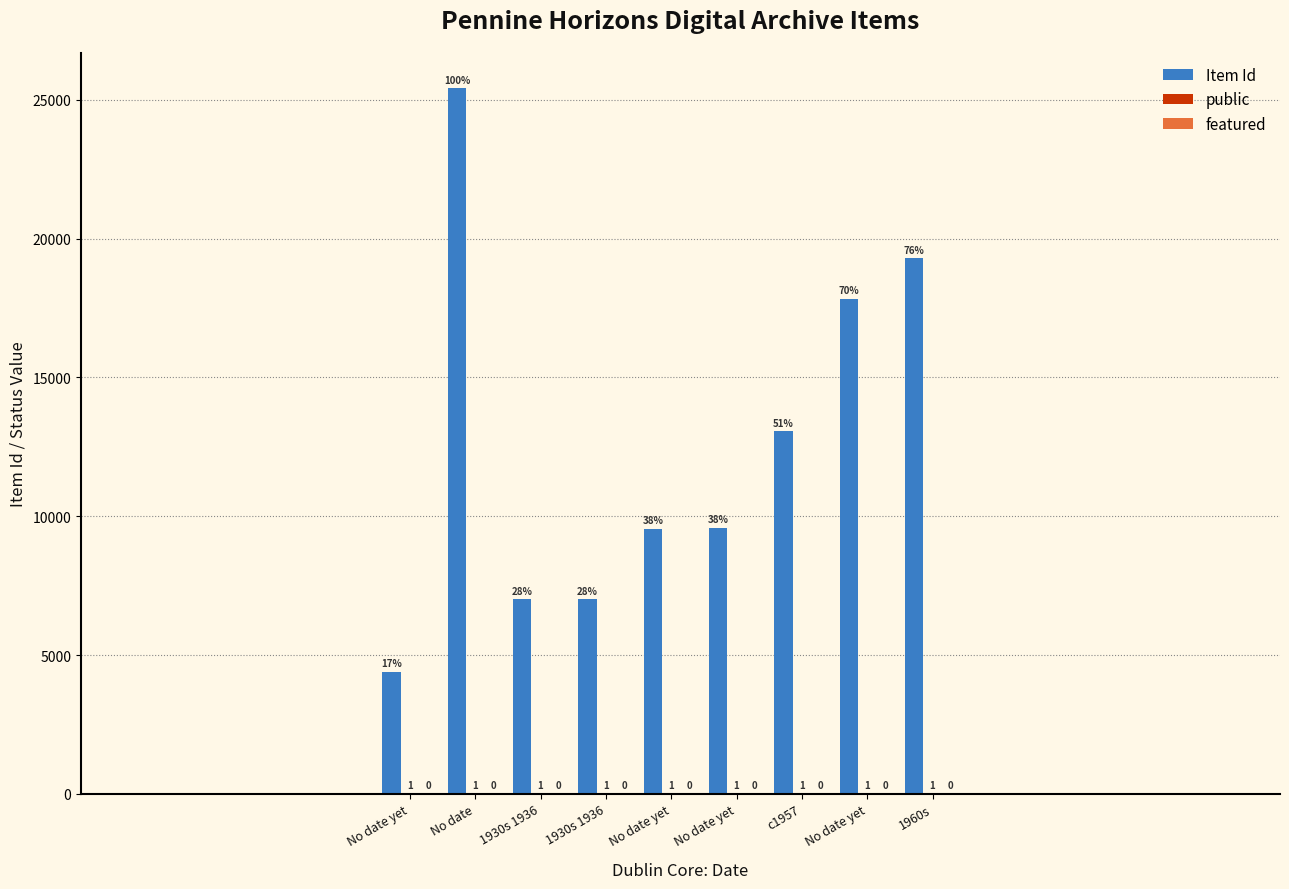

Which category has the highest value in the public series?

No date yet